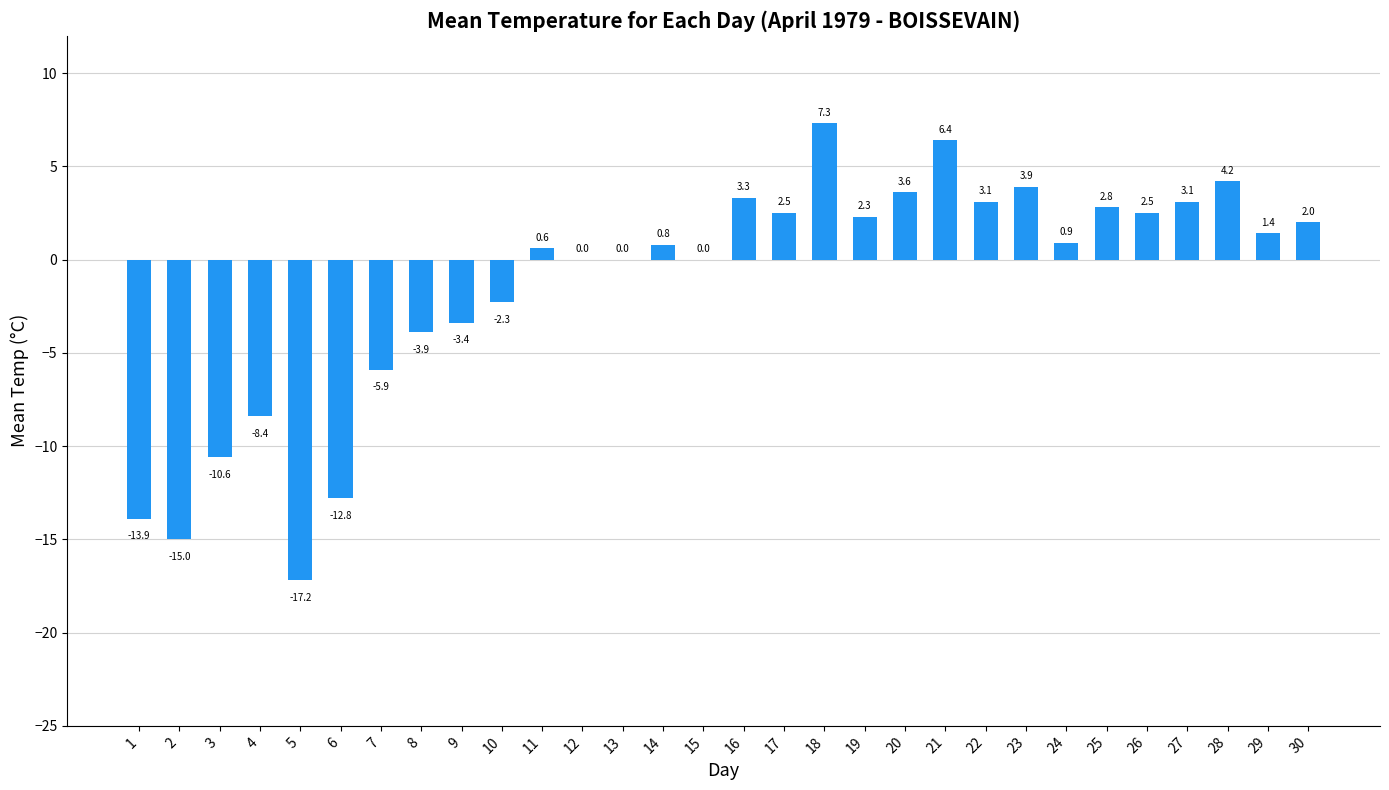

The value at 26 is 2.5. True or false?

True